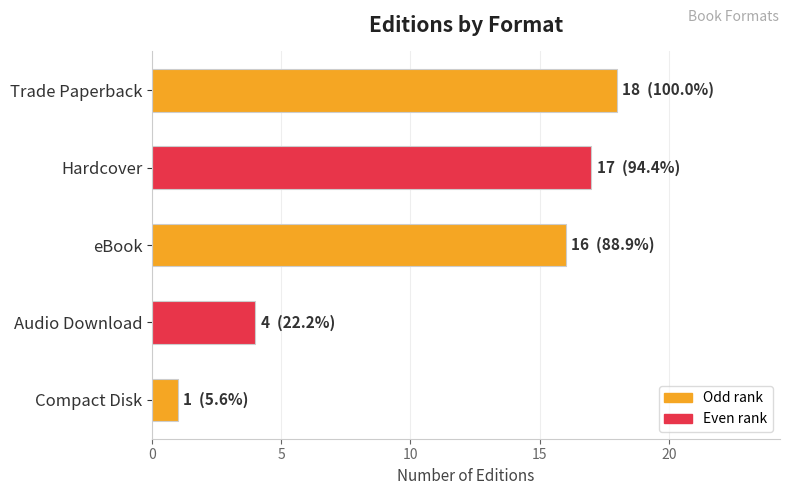

At which label is the value closest to 9?

Audio Download